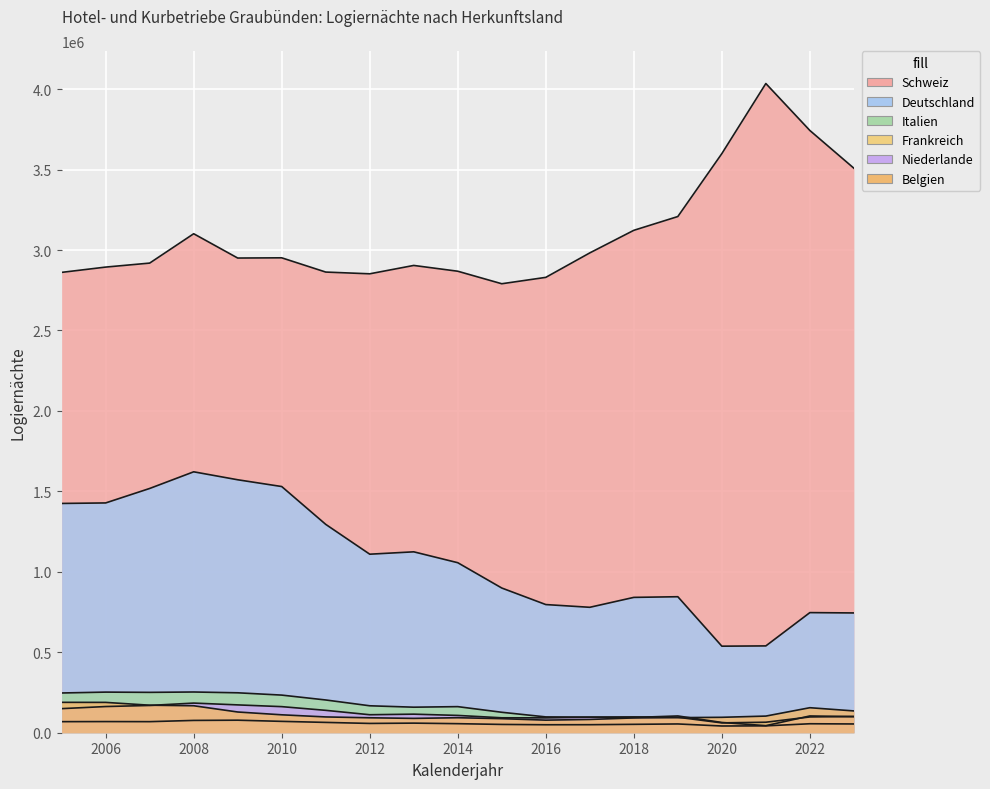

Which series has the largest total across all categories?

Schweiz